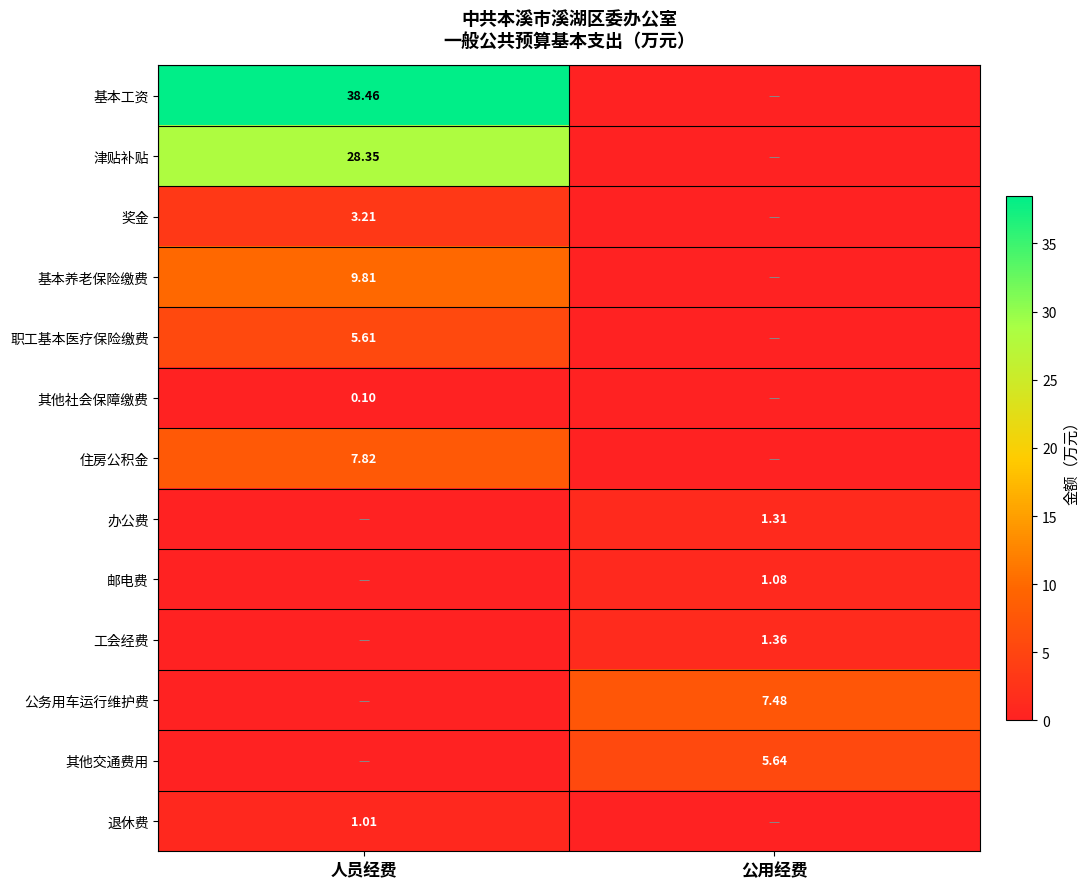

Is the value of 邮电费 at 公用经费 greater than the value of 其他社会保障缴费 at 人员经费?

Yes